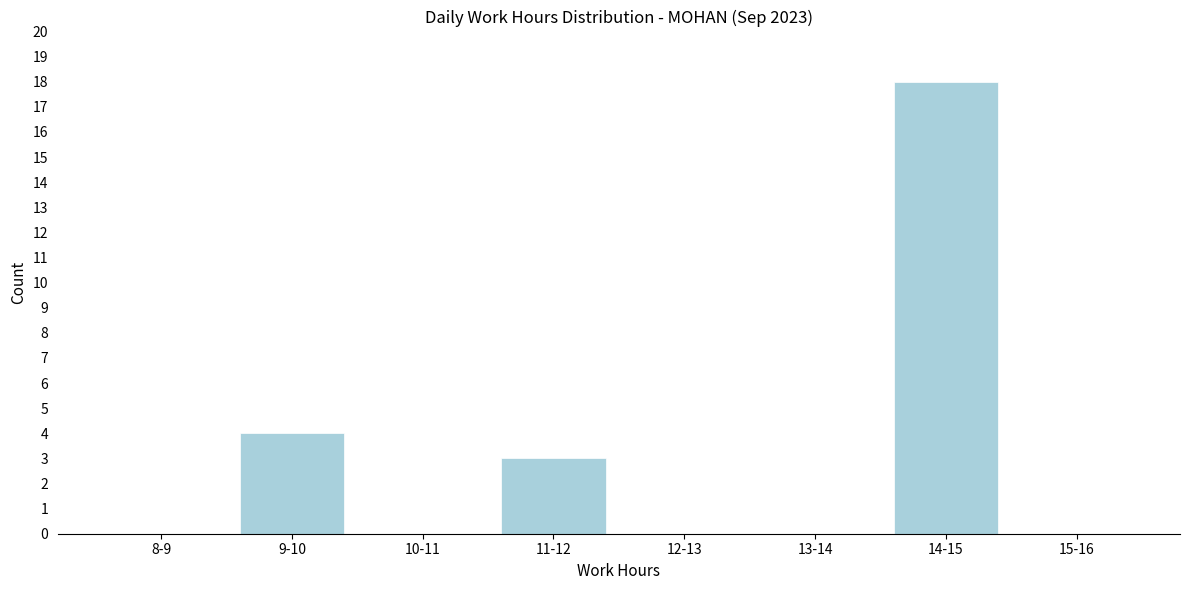

Reading left to right, extract all data points from this chart.

8-9=0	9-10=4	10-11=0	11-12=3	12-13=0	13-14=0	14-15=18	15-16=0